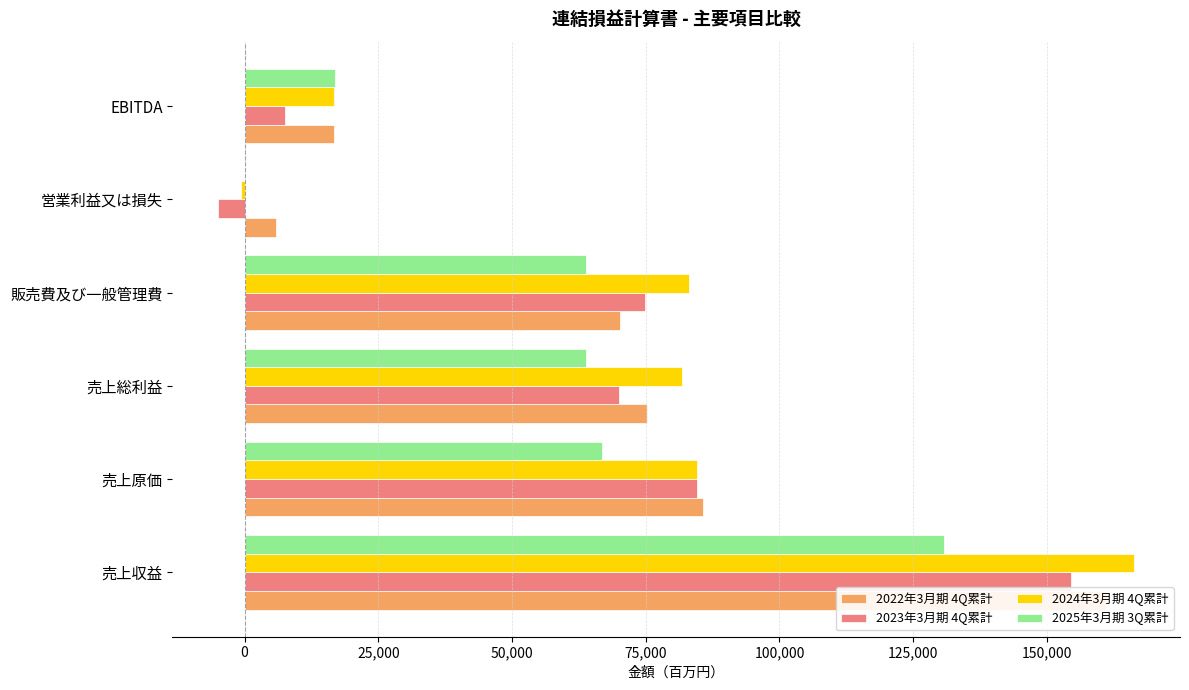

Rank the series by their maximum value, from lowest to highest.

2025年3月期 3Q累計, 2023年3月期 4Q累計, 2022年3月期 4Q累計, 2024年3月期 4Q累計